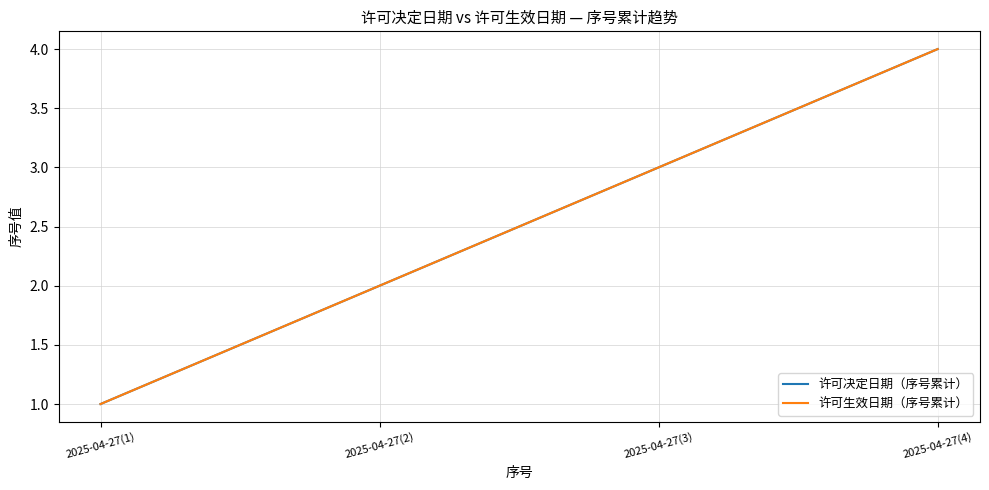

Which series has the largest range (max minus min)?

许可决定日期（序号累计）